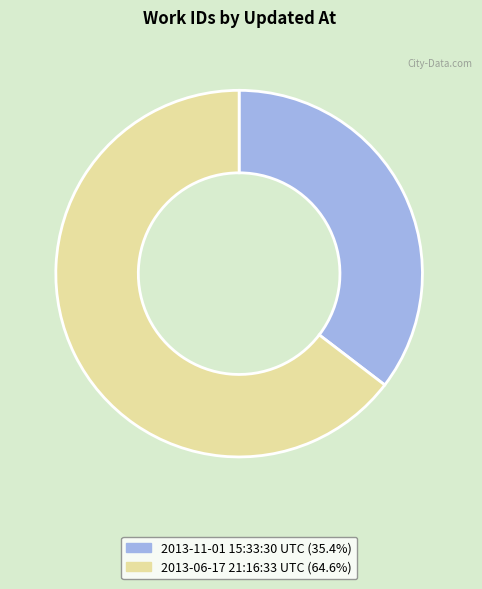

Is 2013-06-17 21:16:33 UTC the majority of the pie?

Yes